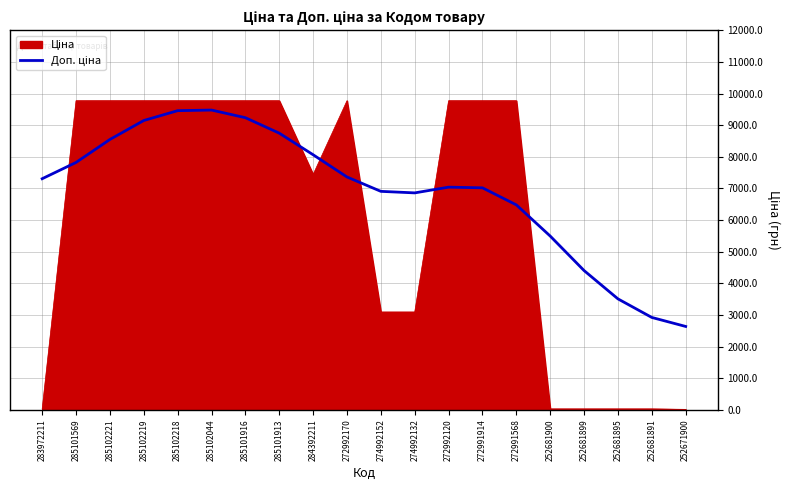

What is the difference between the highest and lowest values at 284392211?

621.3